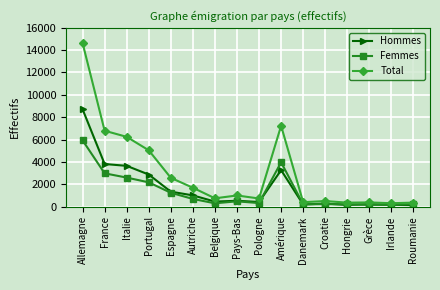

Which category has the highest value across all series?

Allemagne